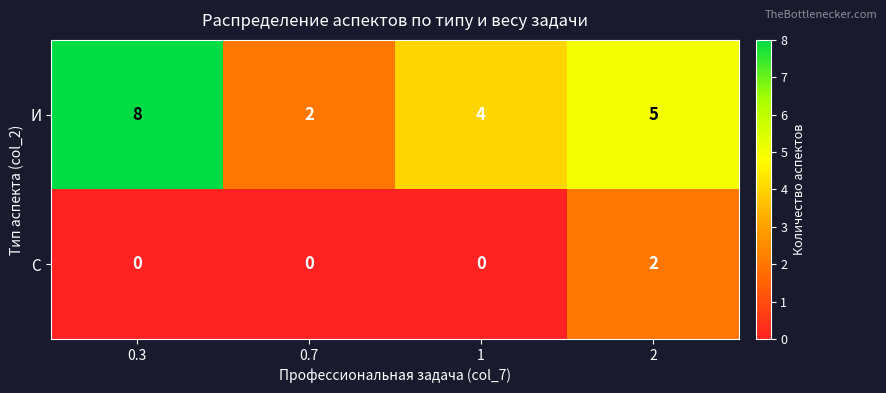

Reading left to right, transcribe all the data shown in this chart.

И: 0.3=8	0.7=2	1=4	2=5
С: 0.3=0	0.7=0	1=0	2=2